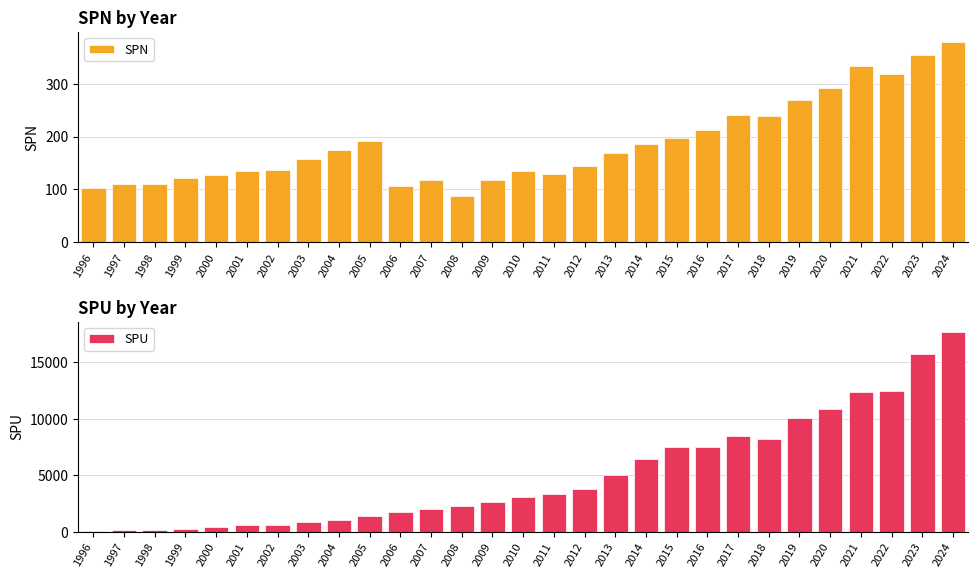

The SPN series shows 564 at 2021. True or false?

False